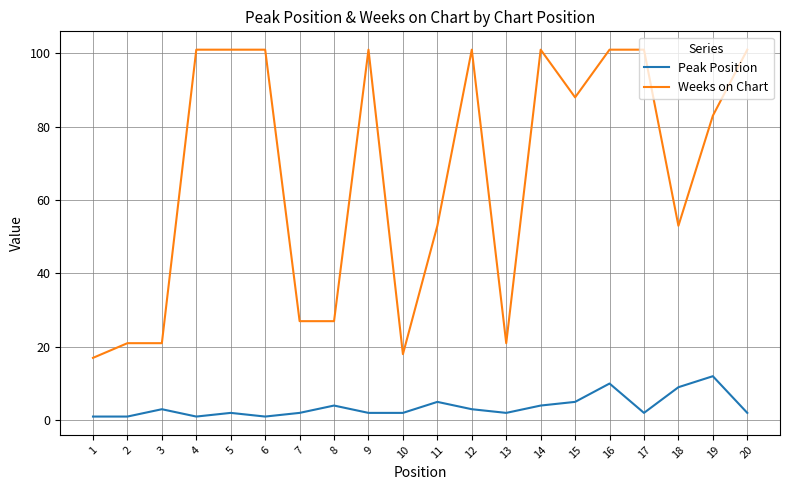

Reading left to right, transcribe all the data shown in this chart.

Peak Position: 1=1	2=1	3=3	4=1	5=2	6=1	7=2	8=4	9=2	10=2	11=5	12=3	13=2	14=4	15=5	16=10	17=2	18=9	19=12	20=2
Weeks on Chart: 1=17	2=21	3=21	4=101	5=101	6=101	7=27	8=27	9=101	10=18	11=53	12=101	13=21	14=101	15=88	16=101	17=101	18=53	19=83	20=101